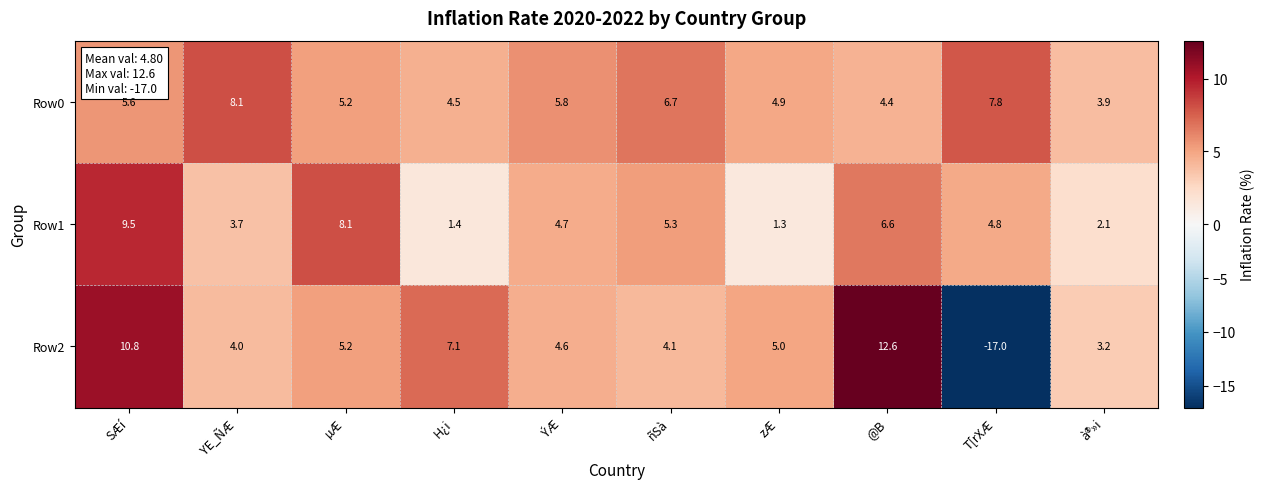

True or false: Row2 has a value of 17.3 at @B.

False